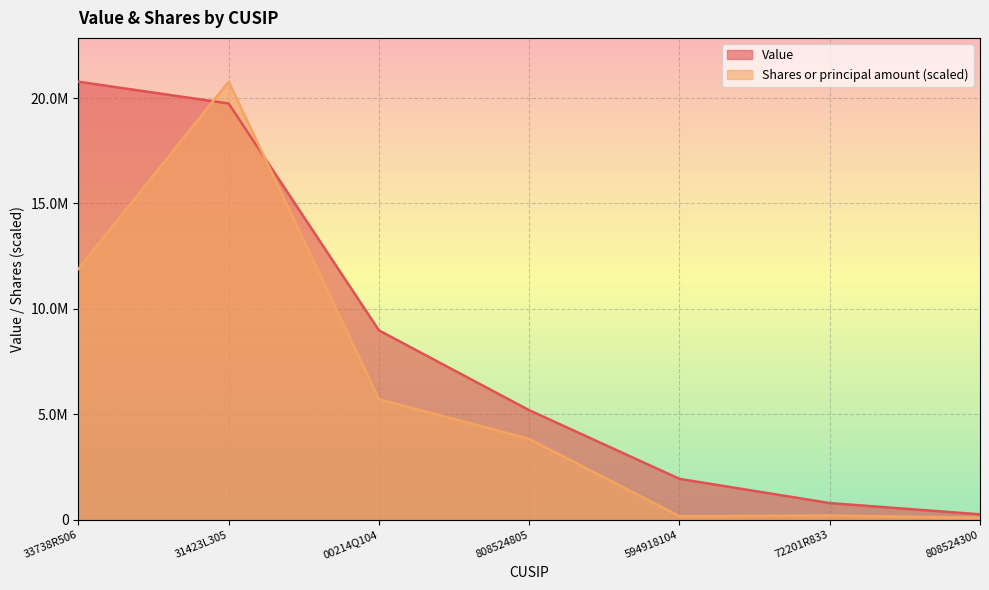

How many intersections are there between Shares or principal amount and Value?

2